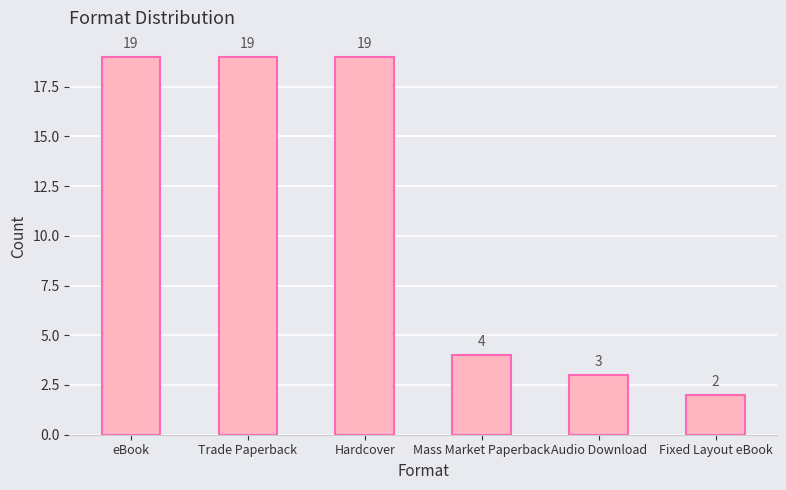

What is the greatest value displayed?

19